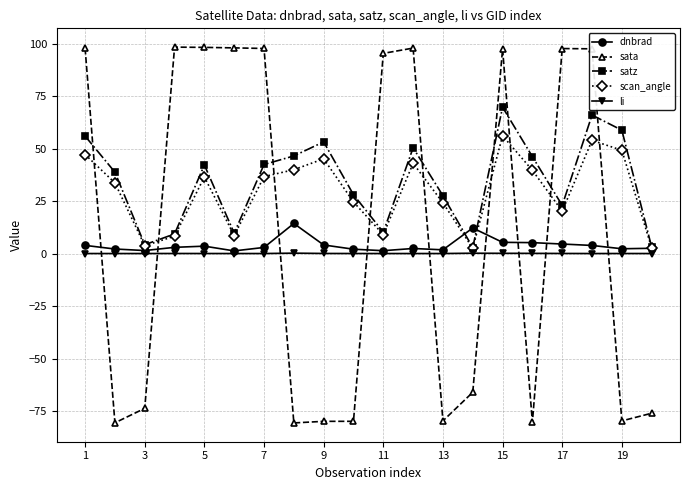

What is the difference between the maximum and second lowest values in the scan_angle series?

53.4